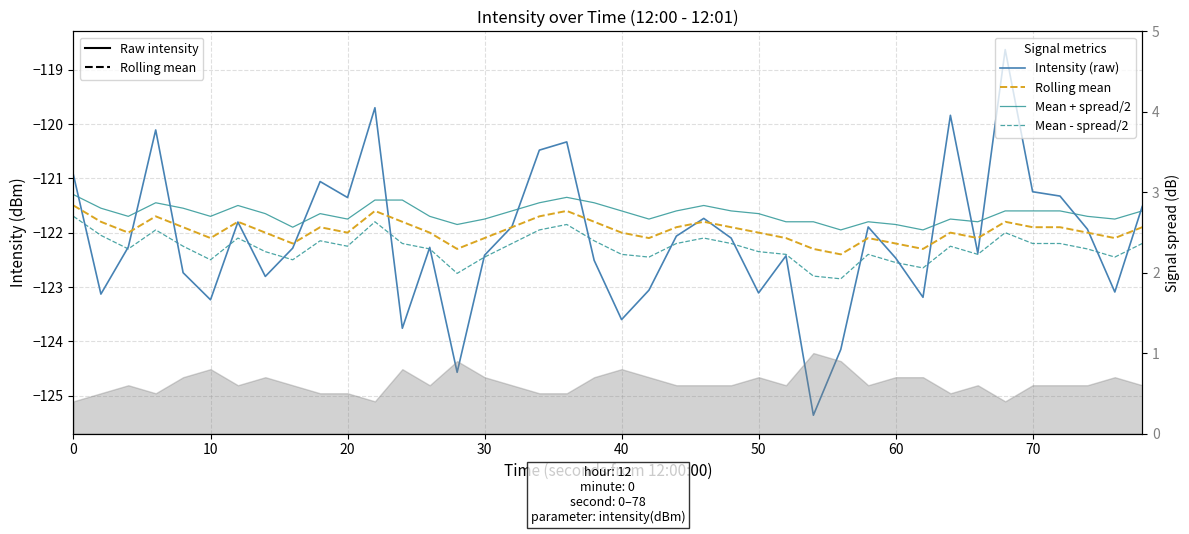

Which series has the largest total across all categories?

Mean + spread/2